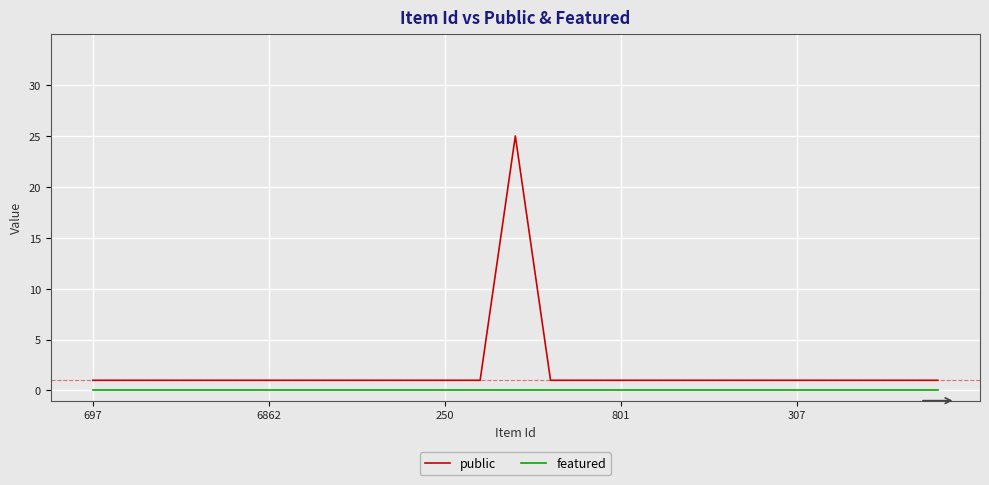

True or false: public and featured intersect in this chart.

False